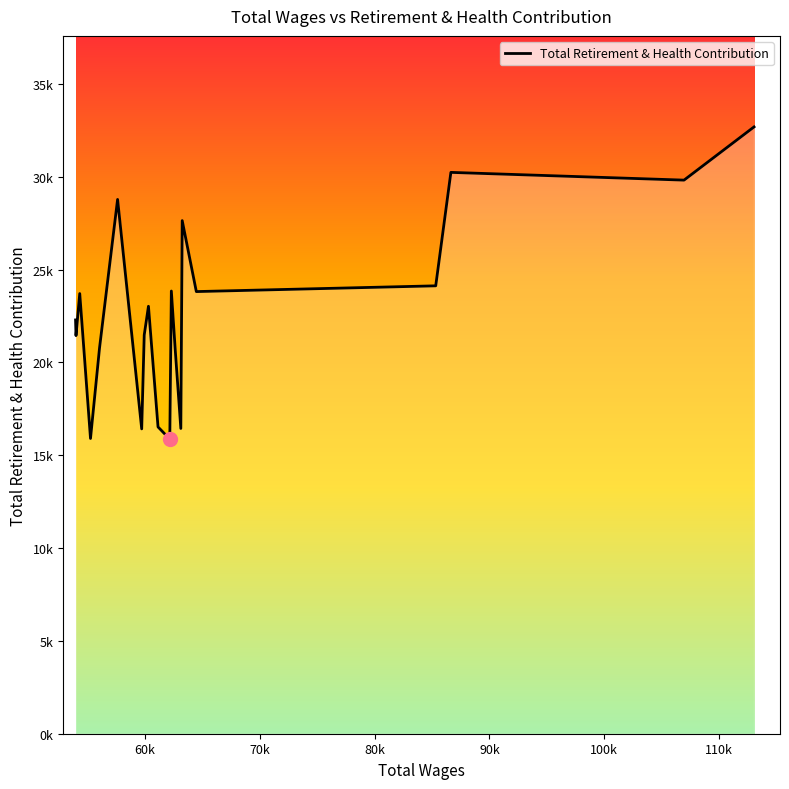

Is this an area chart (filled region under the line)?

Yes